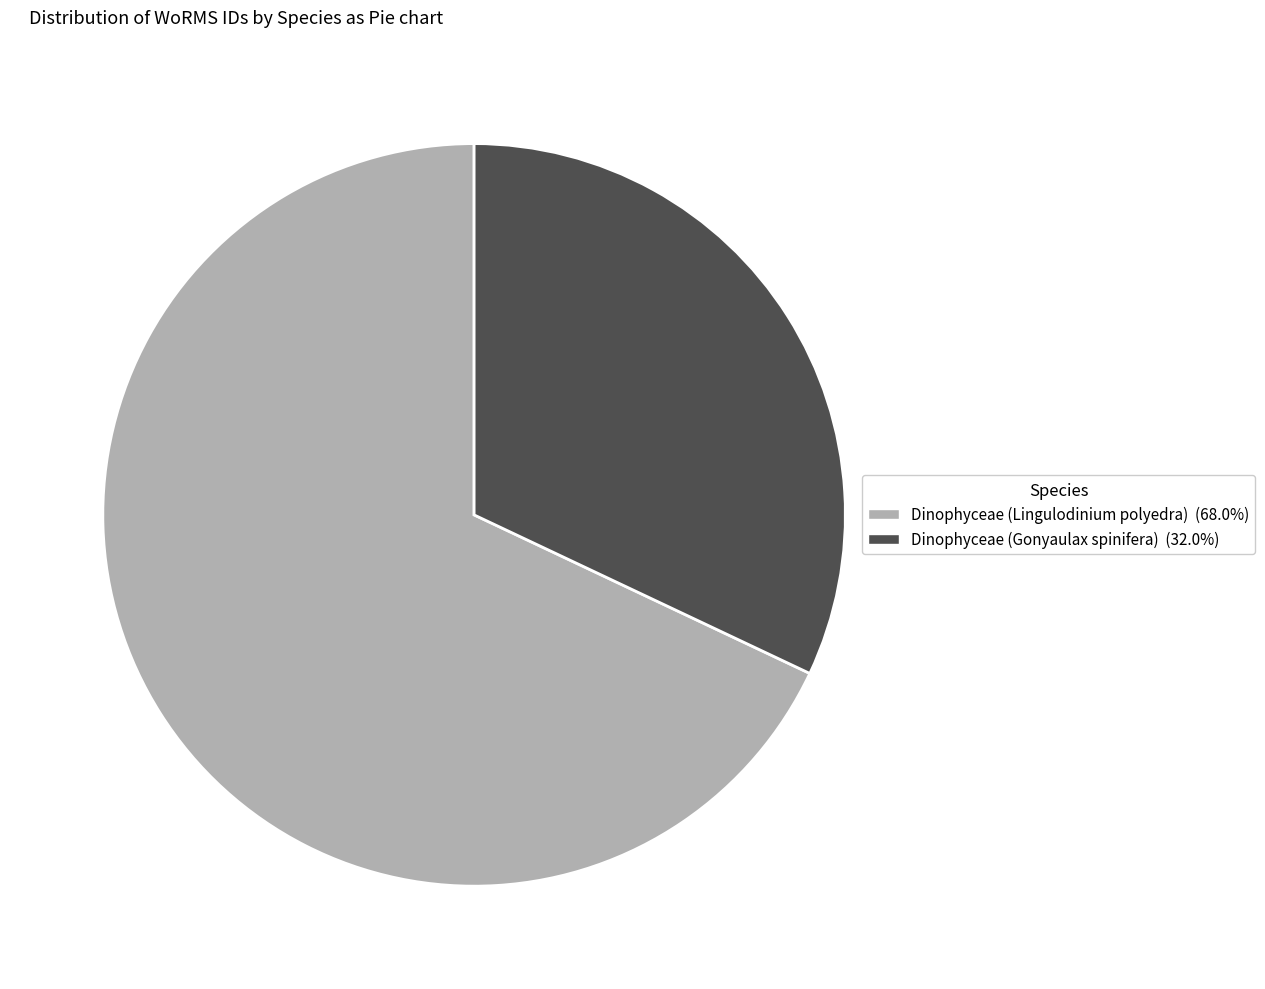

Which category has the smallest portion of the pie?

Dinophyceae (Gonyaulax spinifera)